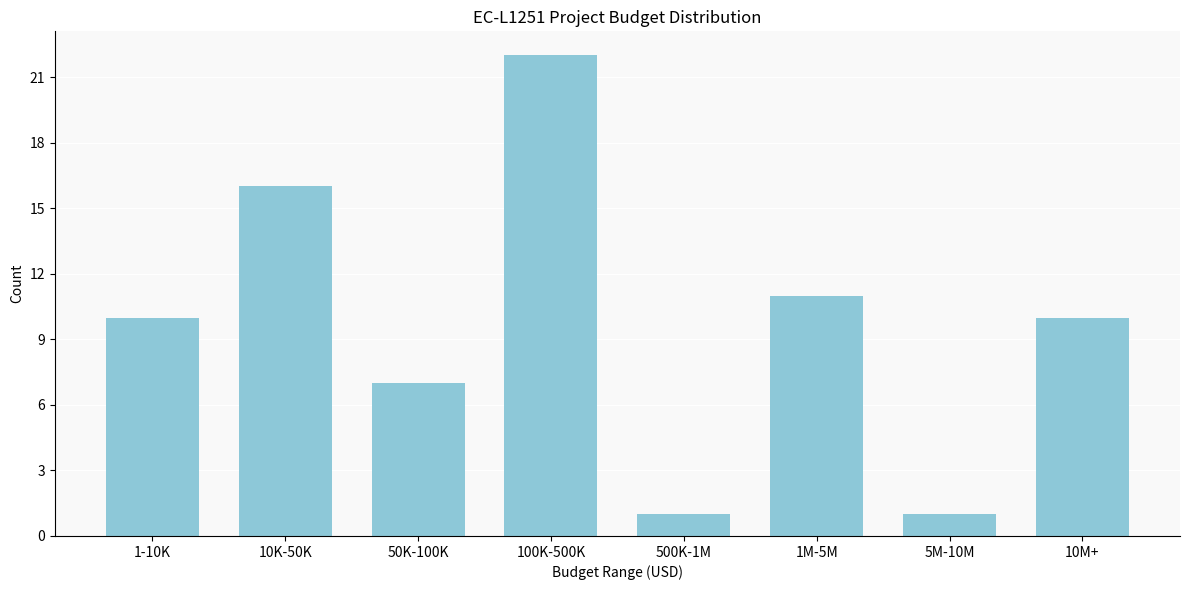

Reading right to left, transcribe all the data shown in this chart.

10	1	11	1	22	7	16	10